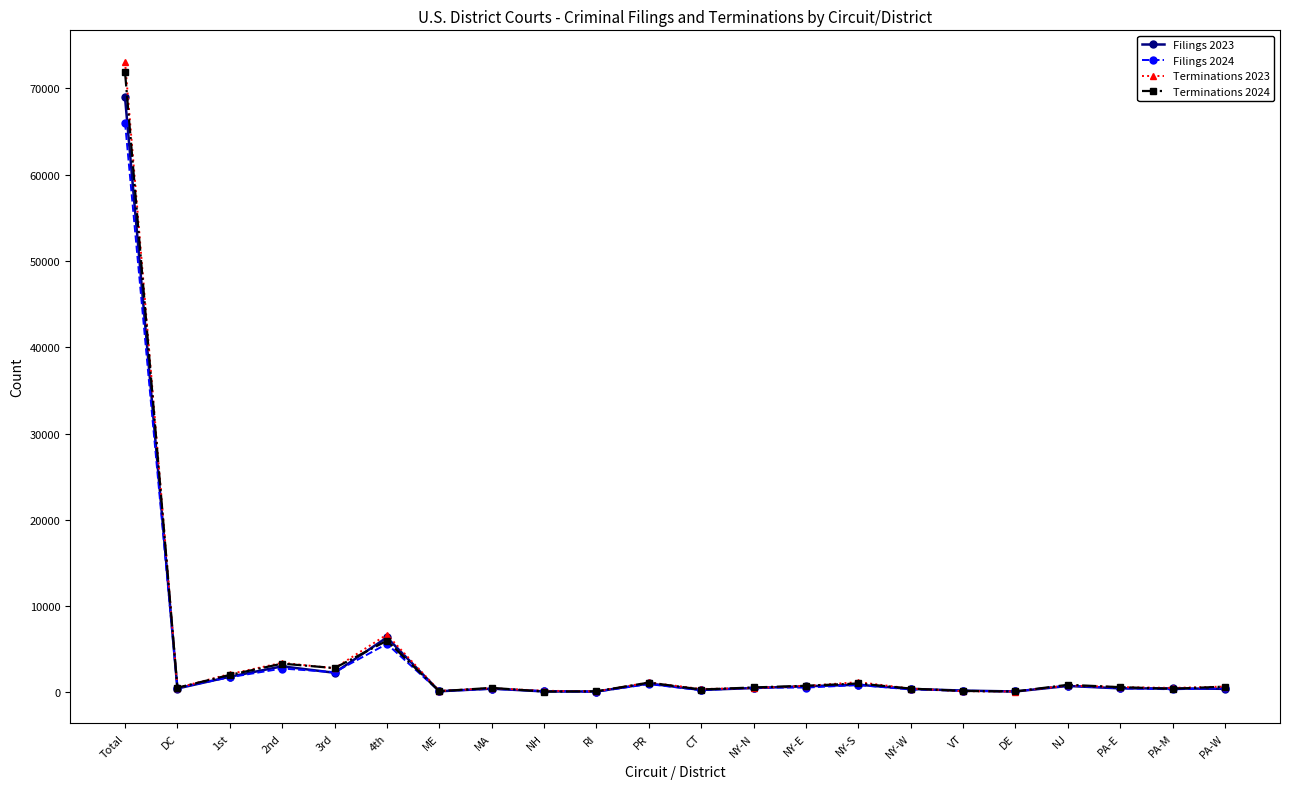

What is the label of the 1st point from the right?

PA-W